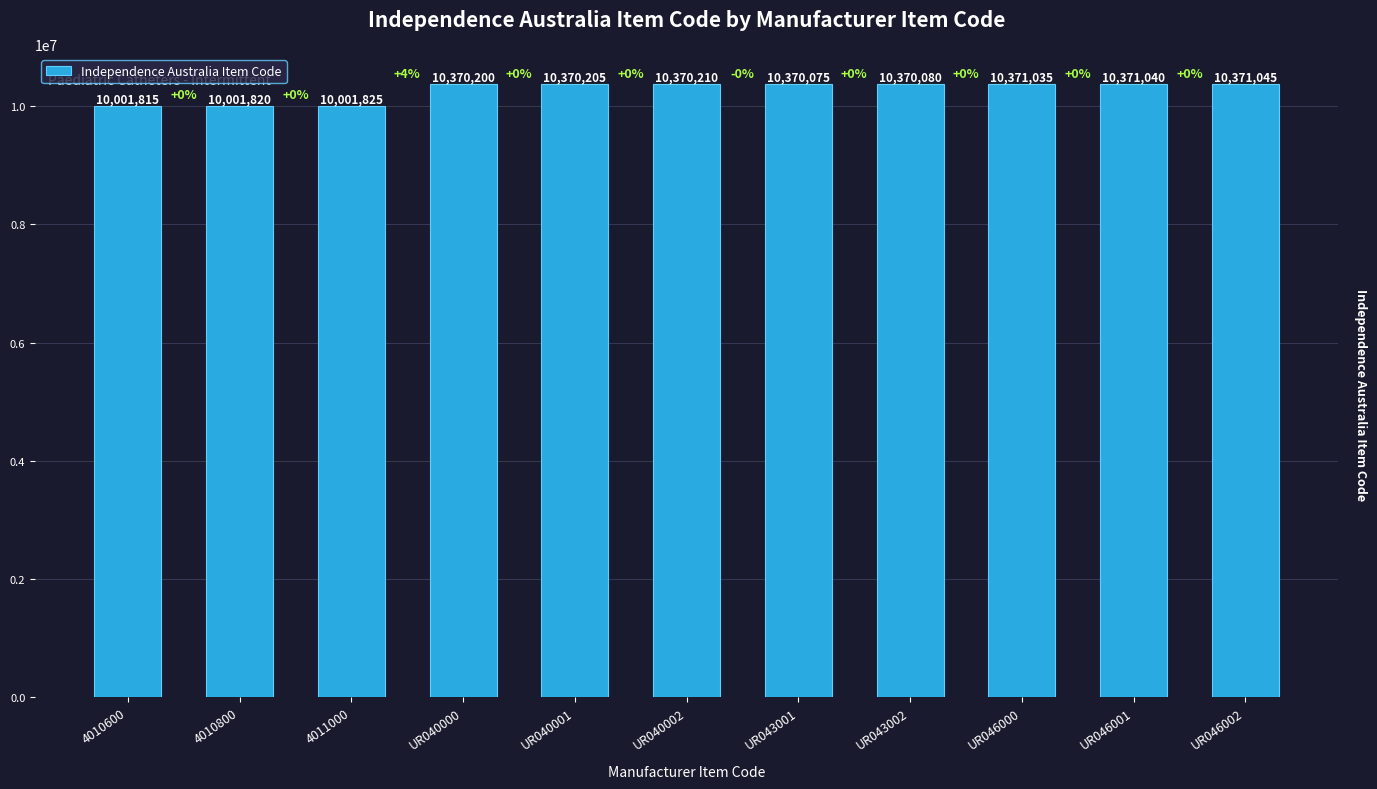

How many bars are there in total?

11